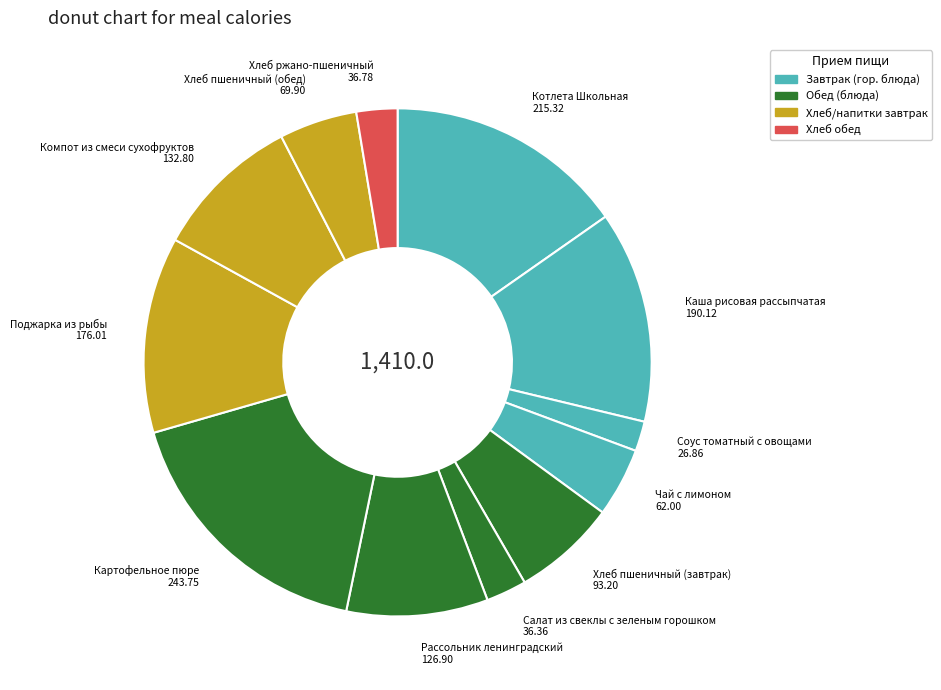

Which category has the biggest portion of the pie?

Картофельное пюре